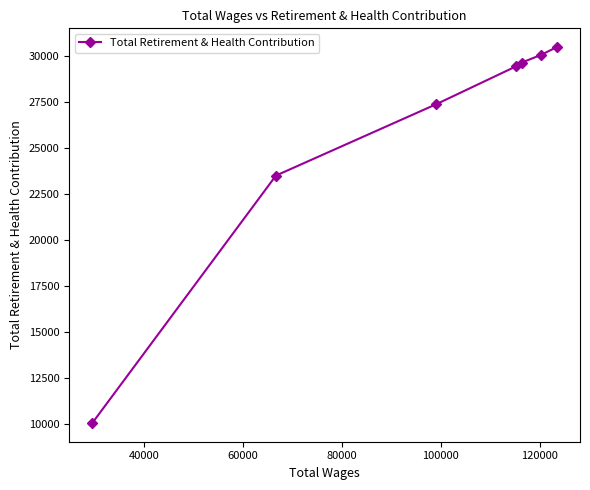

What is the value of the 3rd point from the left?

27363